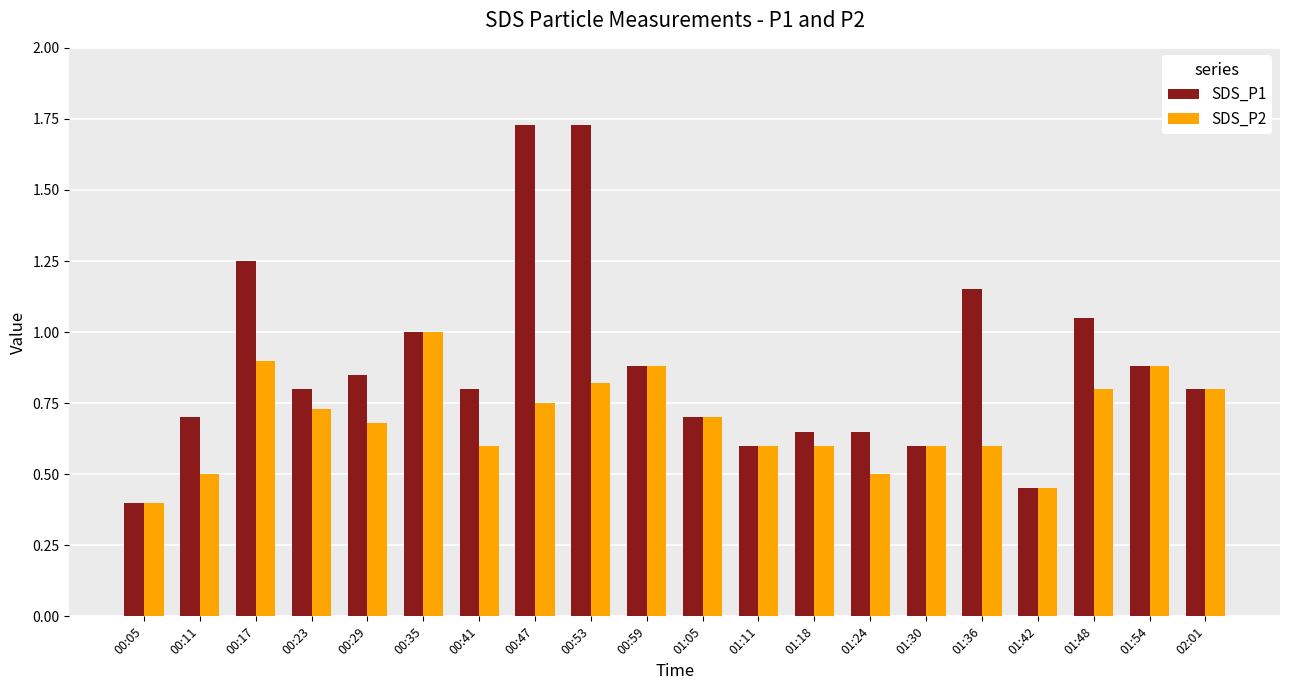

What is the label of the 14th bar from the left?

01:24